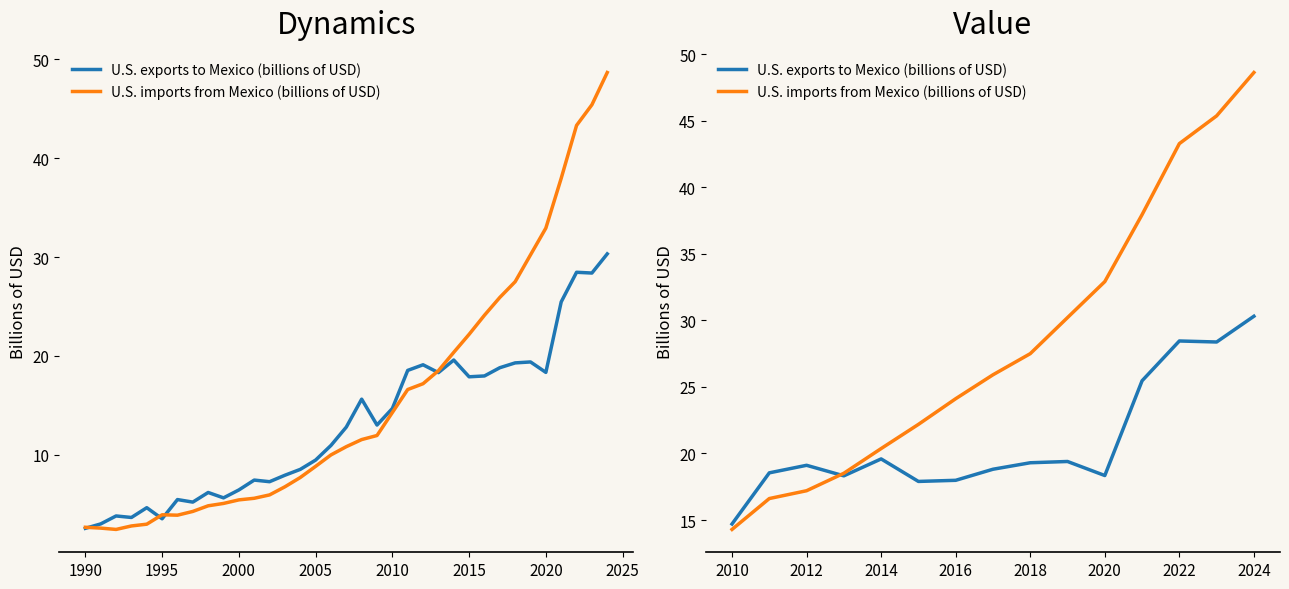

Which series has the largest range (max minus min)?

U.S. imports from Mexico (billions of USD)